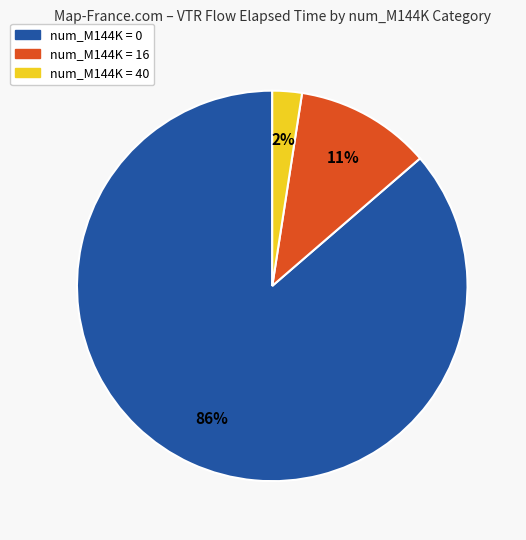

To the nearest percent, what is the average slice percentage?

33%